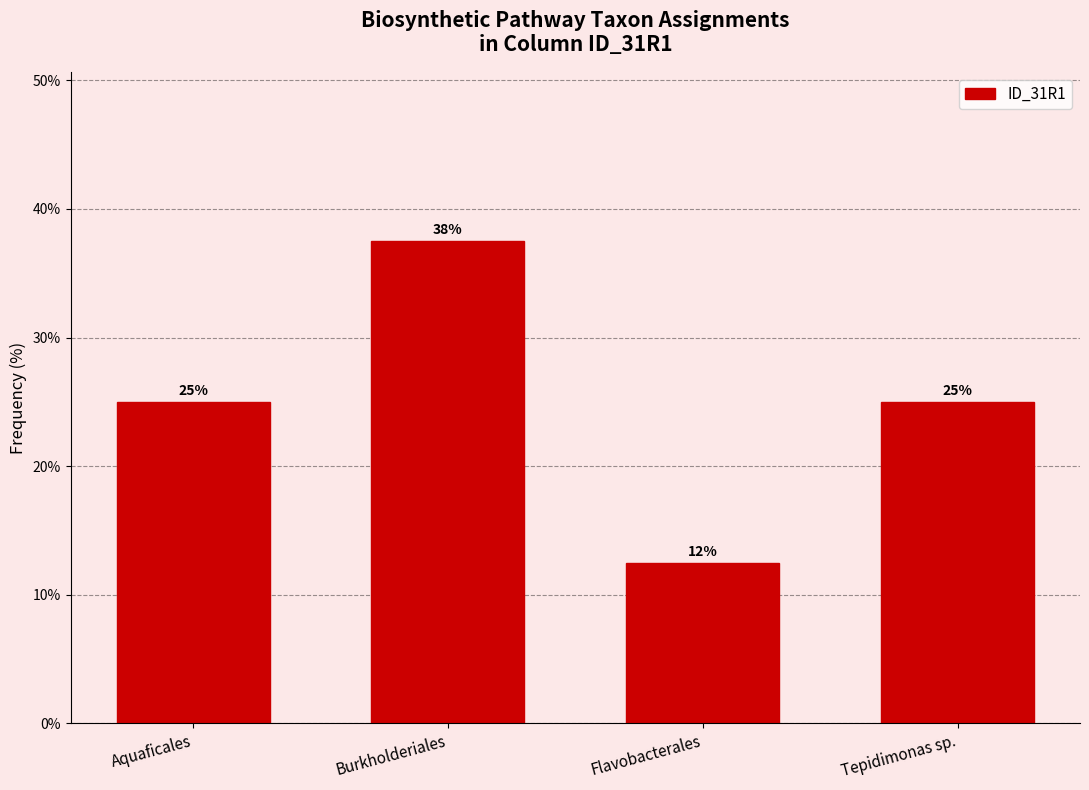

What position from the right is Flavobacterales?

2